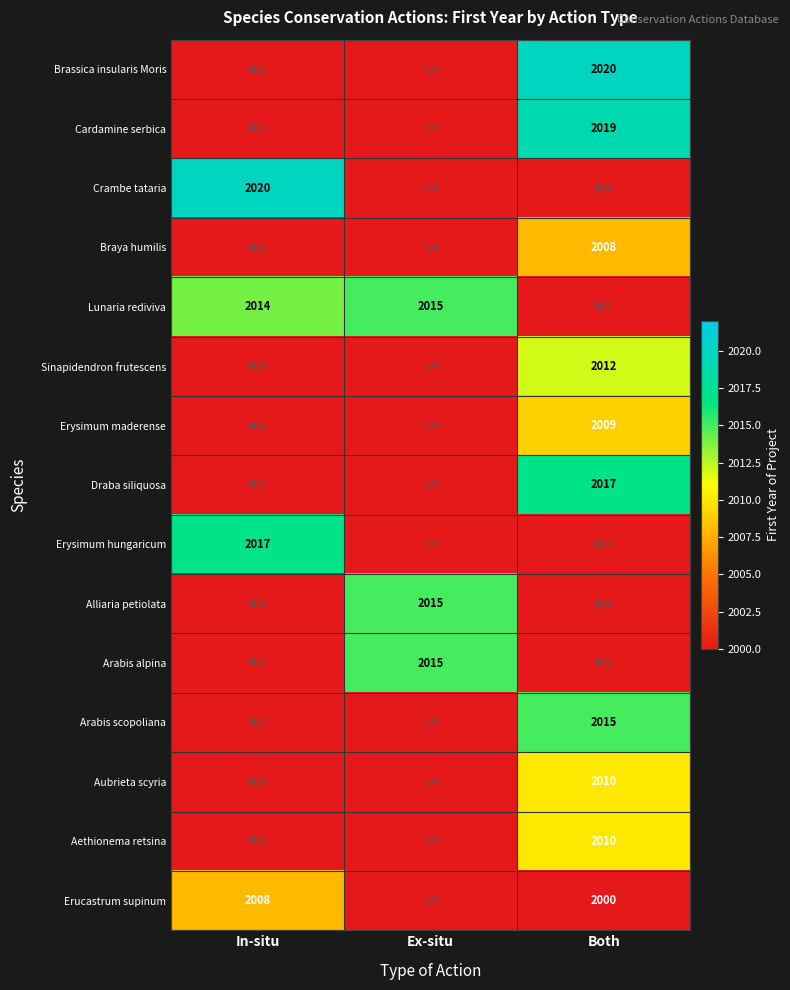

The Arabis alpina series shows 1286 at Ex-situ. True or false?

False